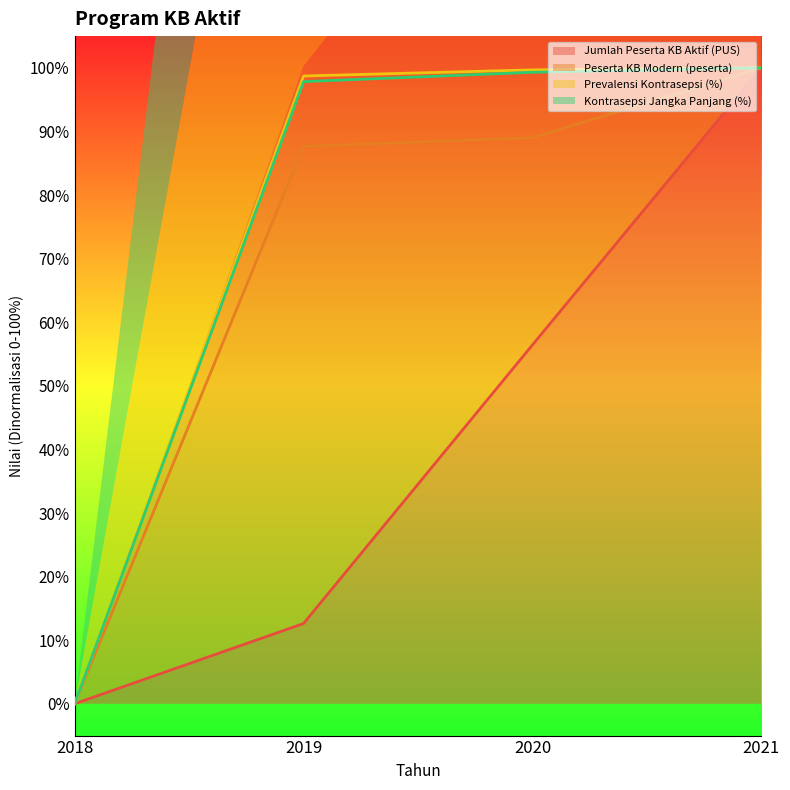

Between 2019 and 2021, which series saw the biggest shift?

Jumlah Peserta KB Aktif (PUS)